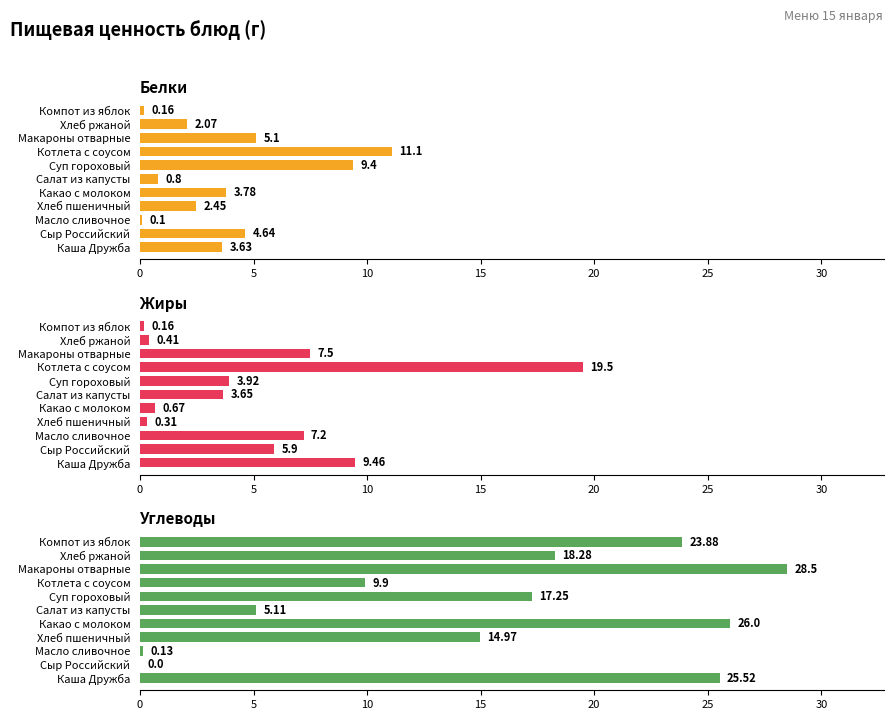

Reading right to left, extract all data points from this chart.

Белки: 0.2	2.1	5.1	11.1	9.4	0.8	3.8	2.5	0.1	4.6	3.6
Жиры: 0.2	0.4	7.5	19.5	3.9	3.6	0.7	0.3	7.2	5.9	9.5
Углеводы: 23.9	18.3	28.5	9.9	17.2	5.1	26.0	15.0	0.1	0.0	25.5